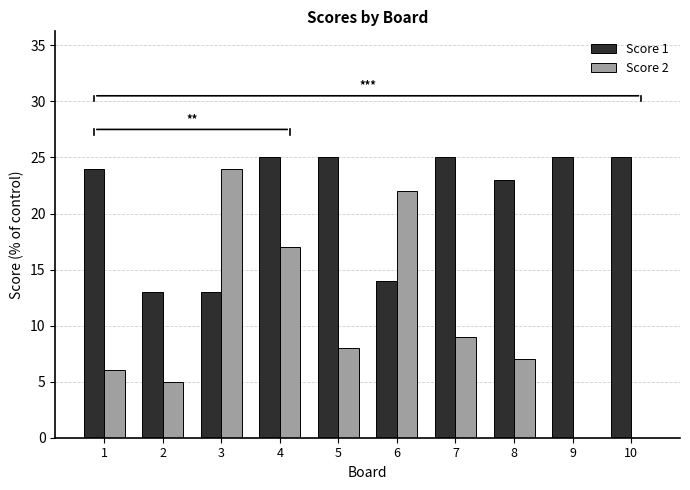

What is the maximum value for Score 2?

24